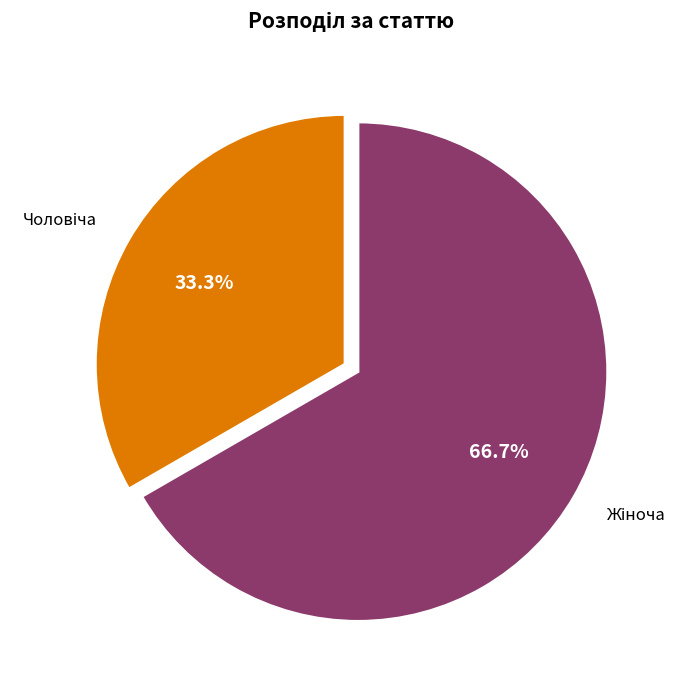

Does any single category account for the majority?

Yes